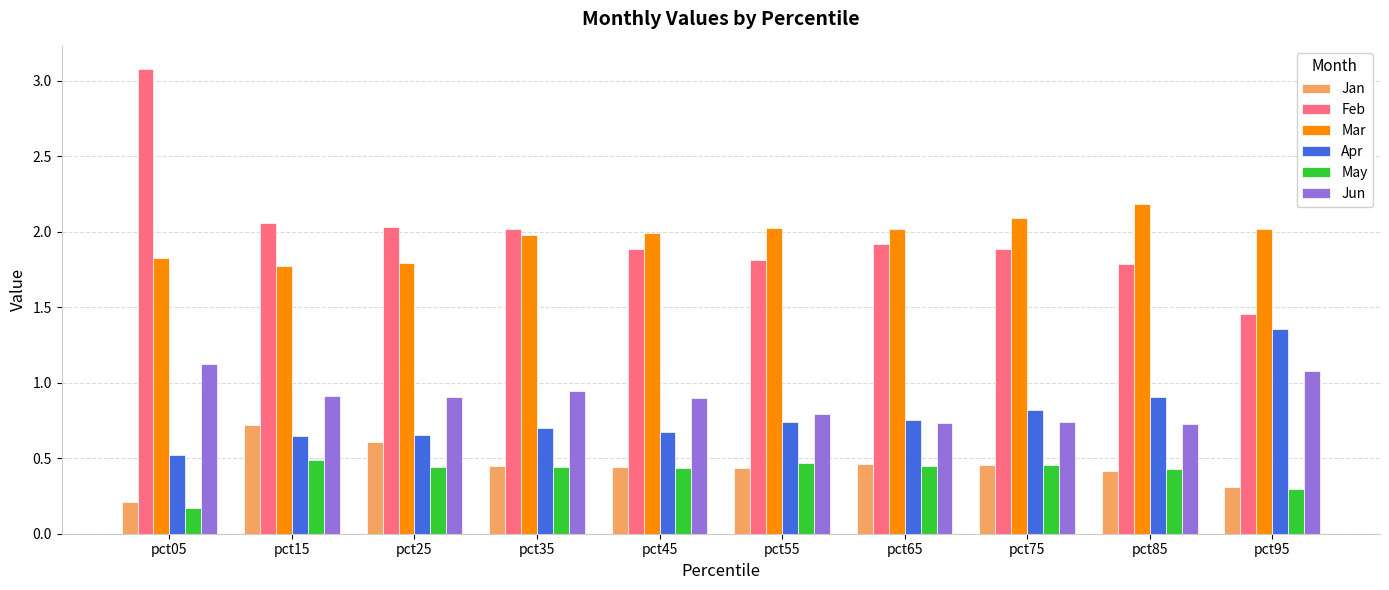

What is the sum of the Mar values at pct55 and pct25?

3.8